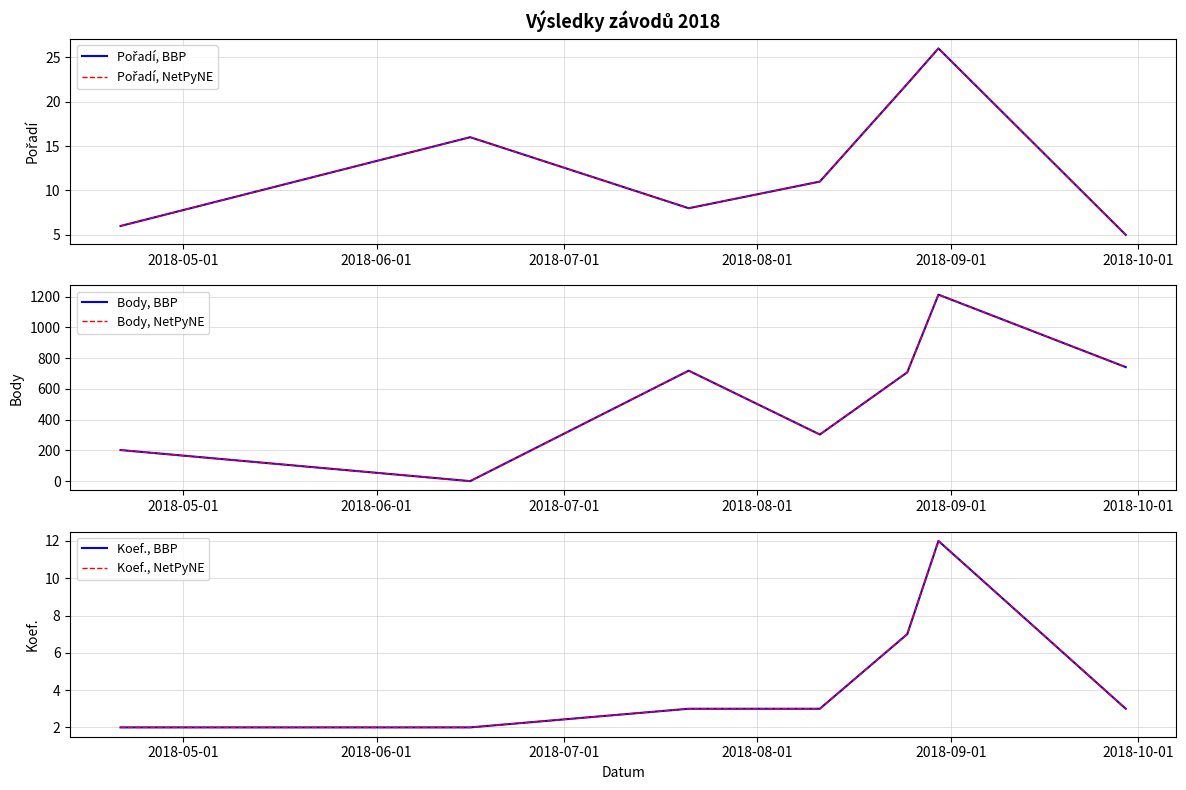

Which series has the widest spread of values?

Body, BBP